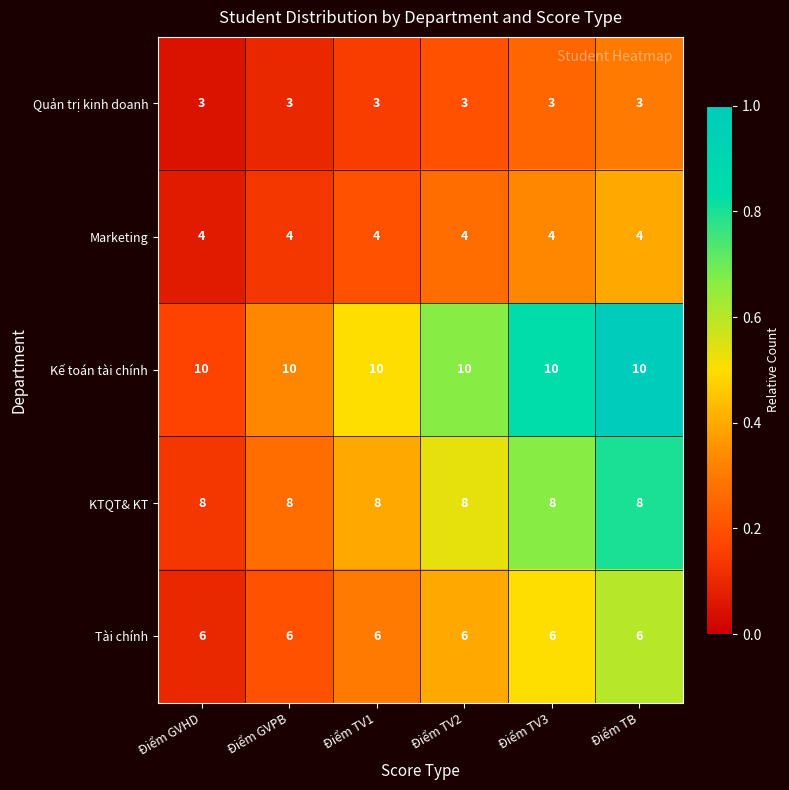

What is the sum of the Marketing values at Điểm TB and Điểm TV1?

8